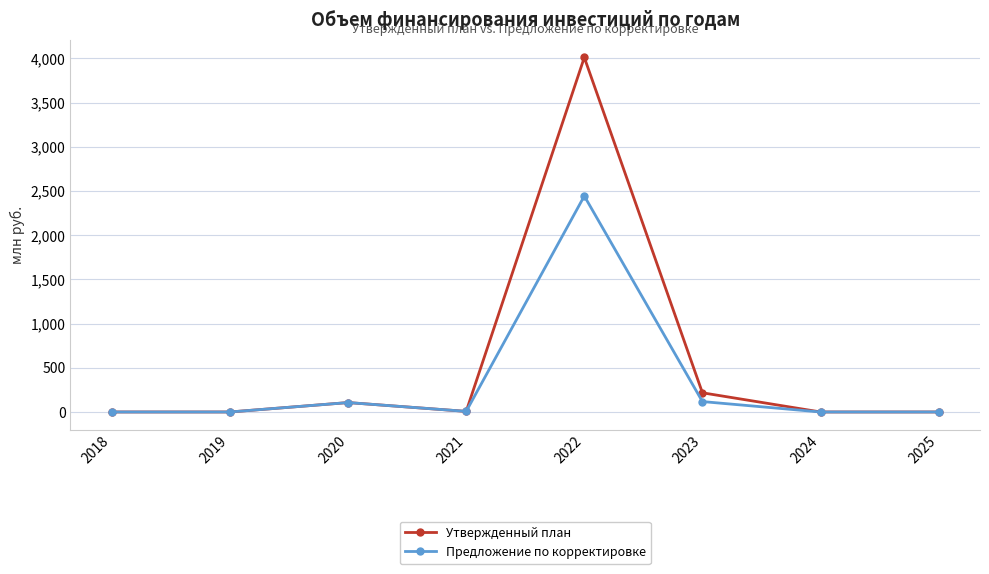

True or false: Предложение по корректировке has a value of -1055.5 at 2024.

False